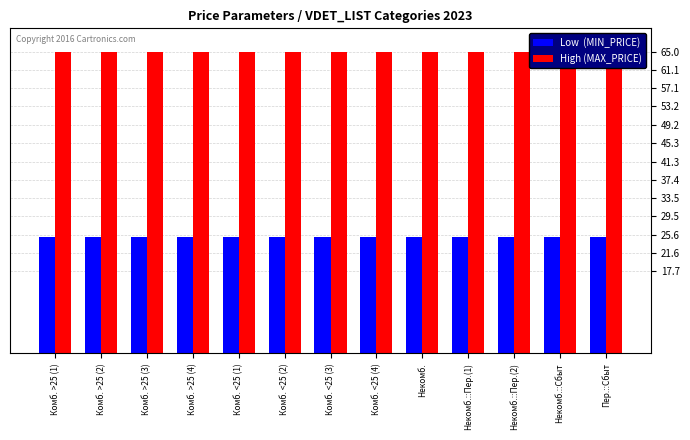

Which has a higher value, Комб. >25 (4) or Некомб.::Пер.(2)?

Комб. >25 (4)